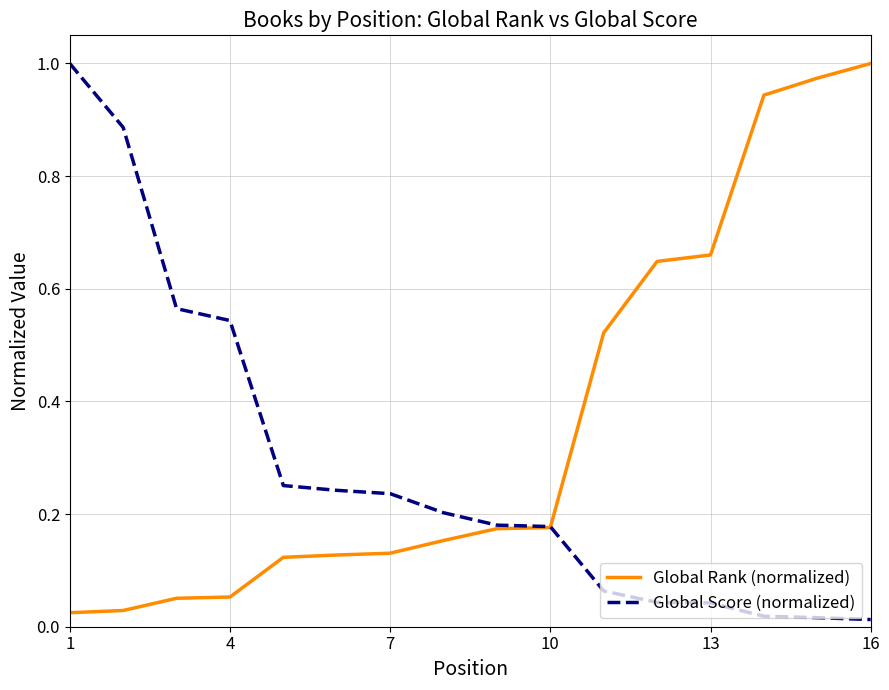

What is the sum of all Global Score (normalized) values?

4.5